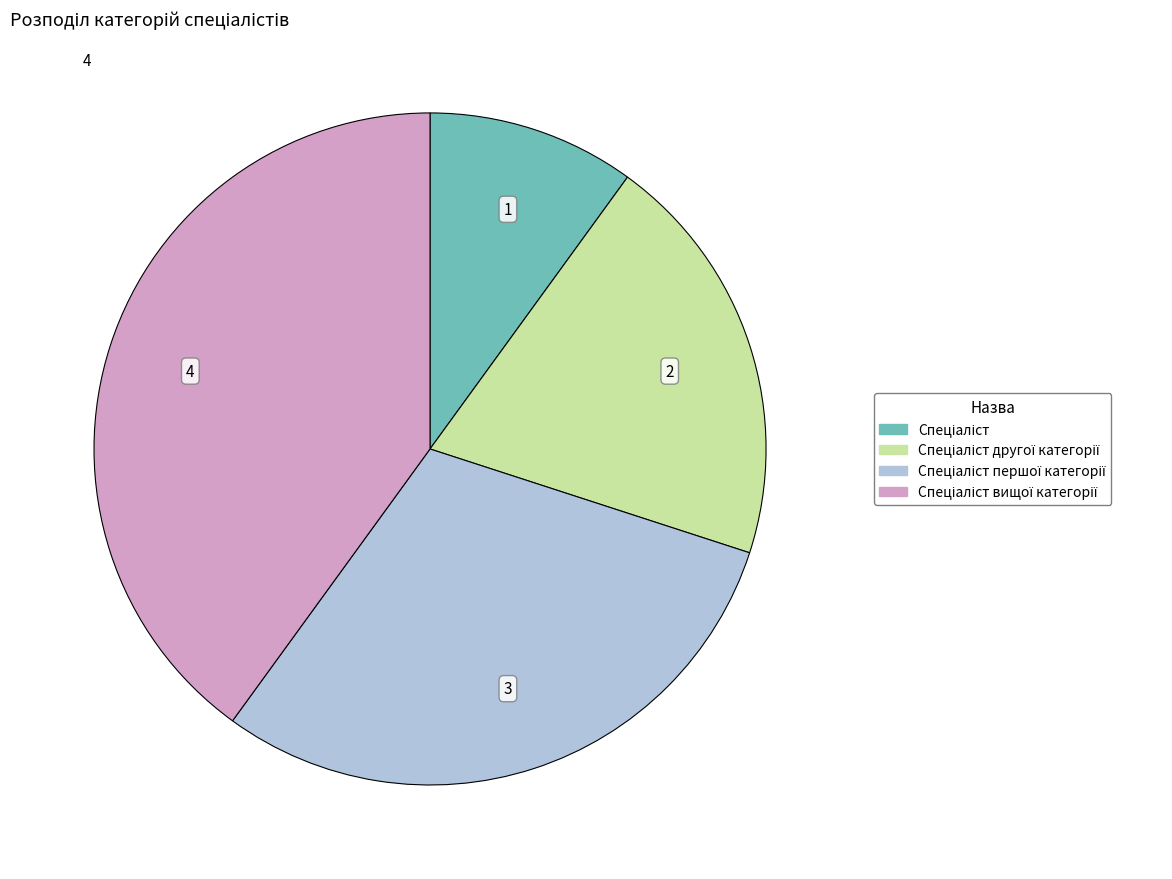

Does any single category account for the majority?

No